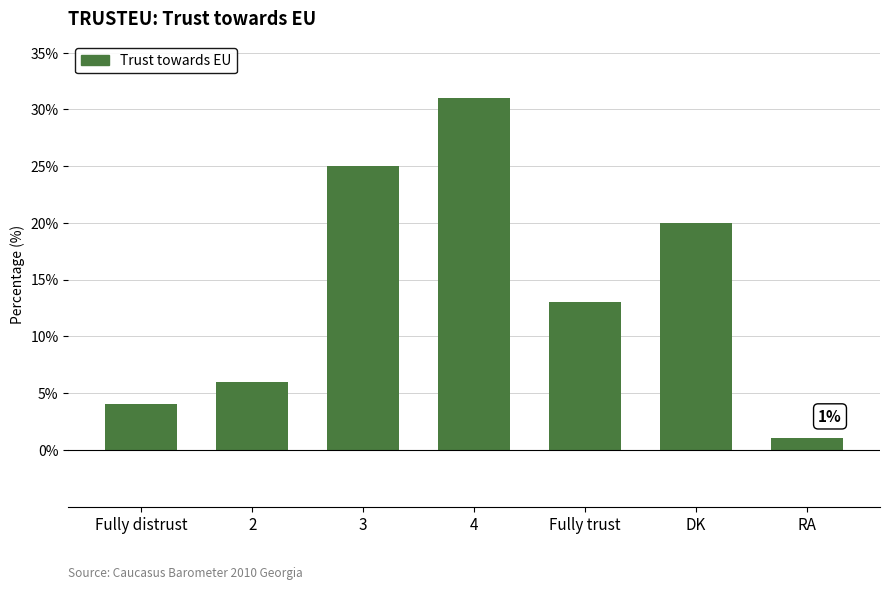

What is the maximum value shown in the chart?

31